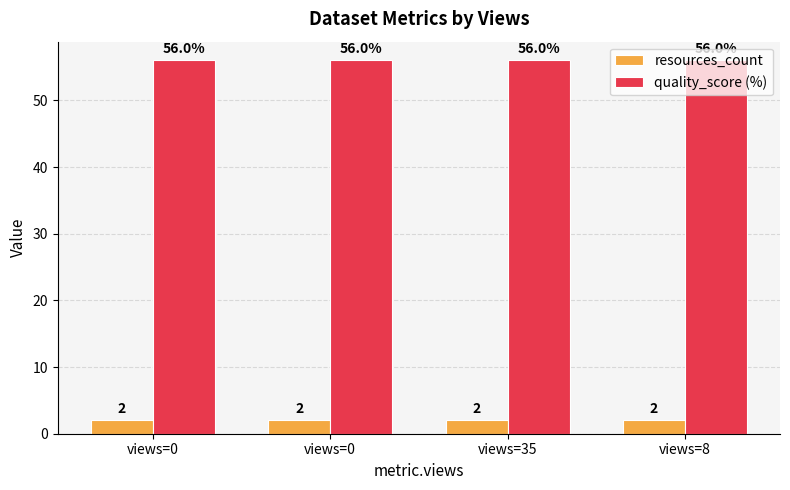

Does the chart contain stacked bars?

No